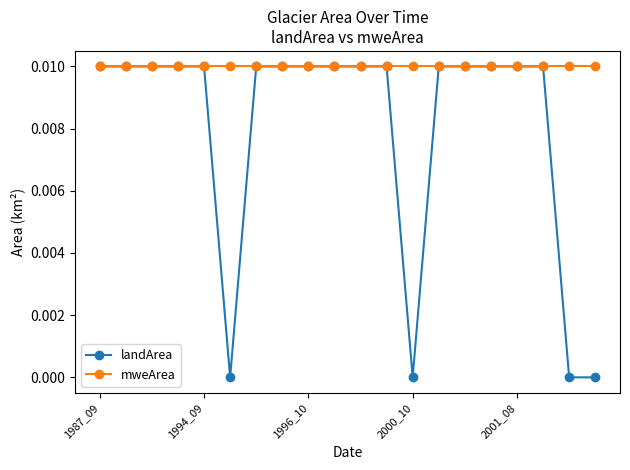

List the series in order of their overall mean, lowest first.

landArea, mweArea